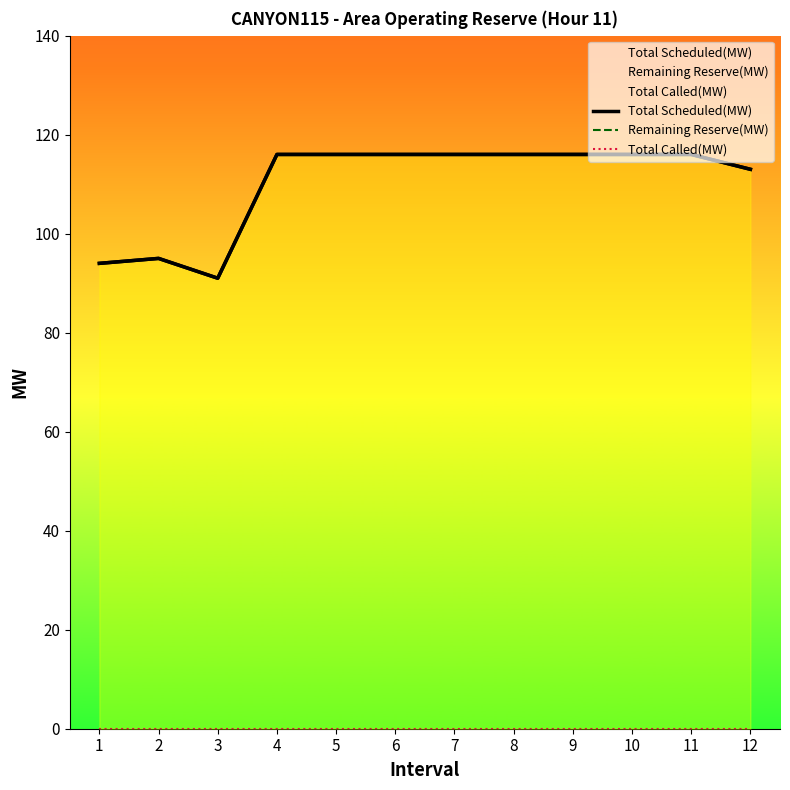

At which label does Total Scheduled(MW) reach its peak?

4